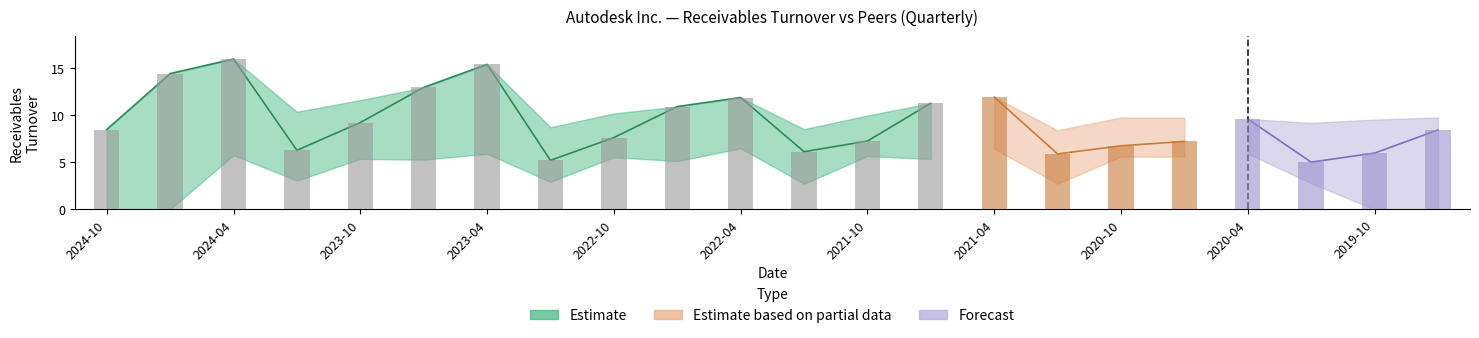

Which has a higher value, 2022-01-31 or 2020-04-30?

2020-04-30